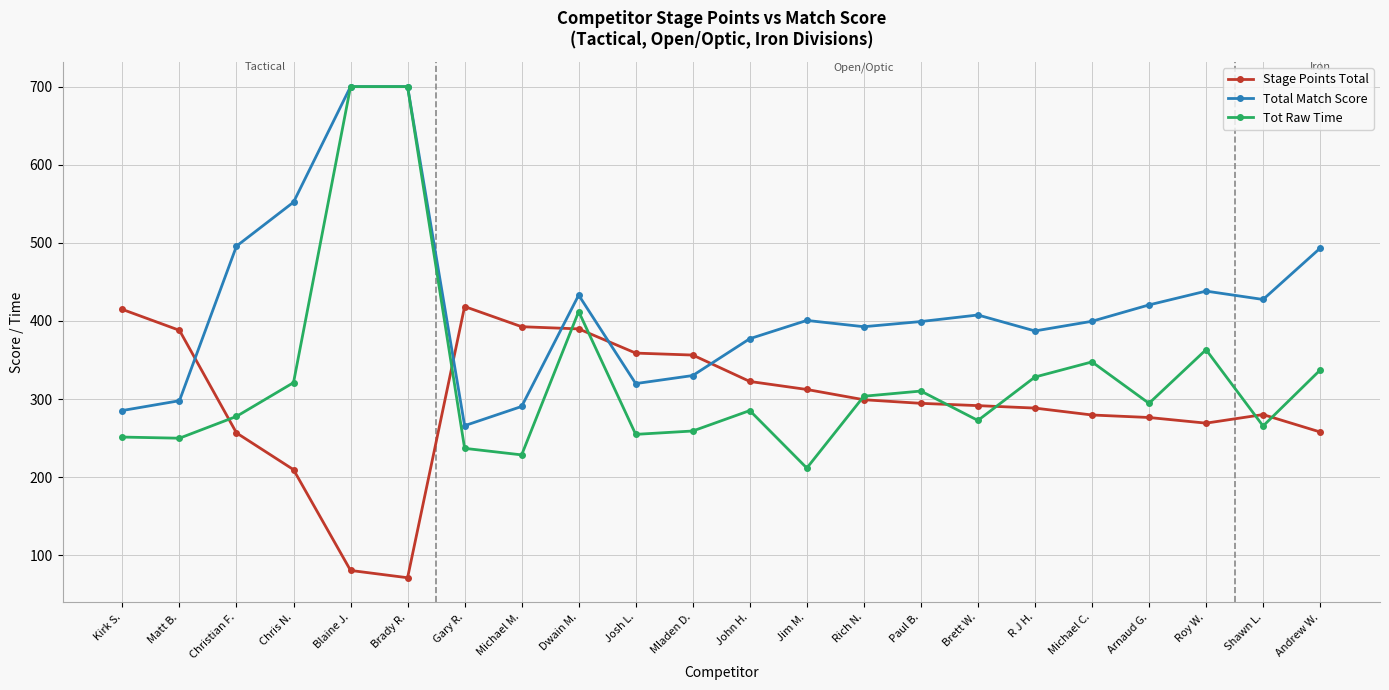

The Total Match Score series shows 443.1 at Michael M.. True or false?

False